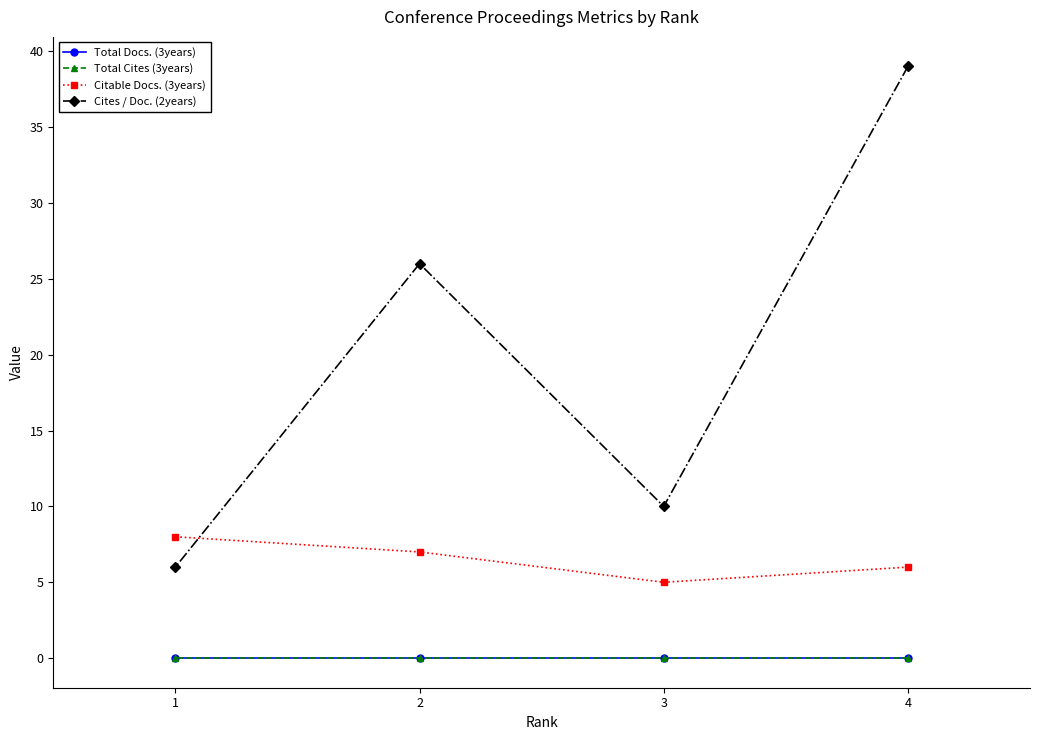

What is the total value across all series at 1?

14